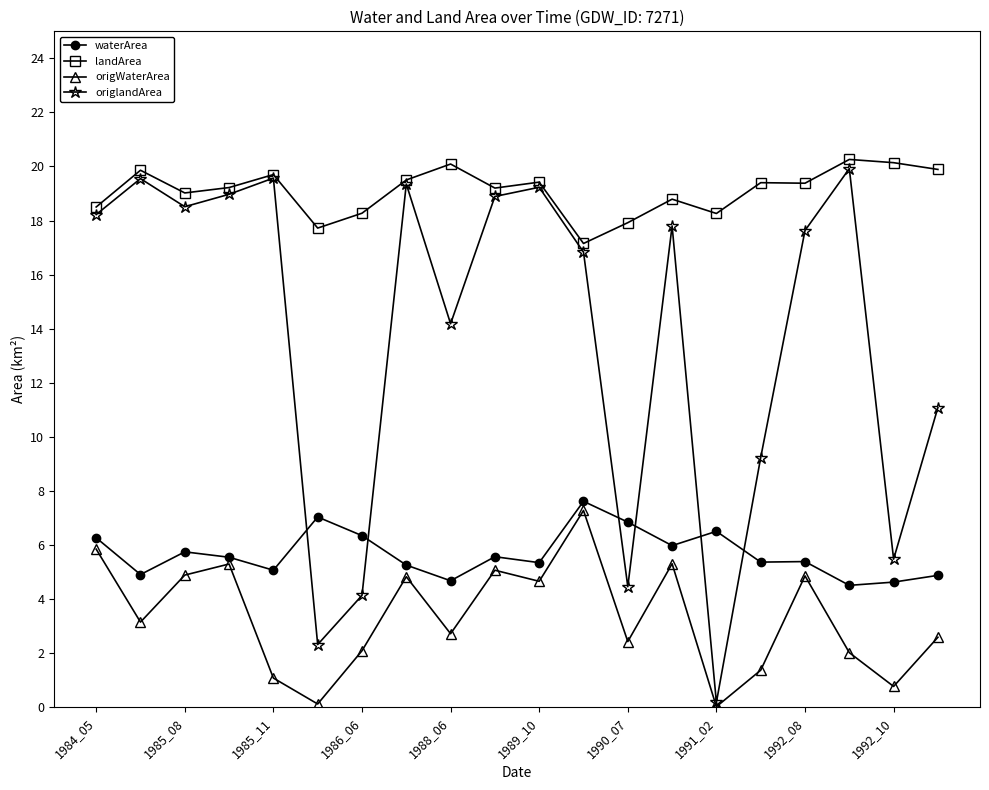

What is the lowest value of the waterArea series?

4.5